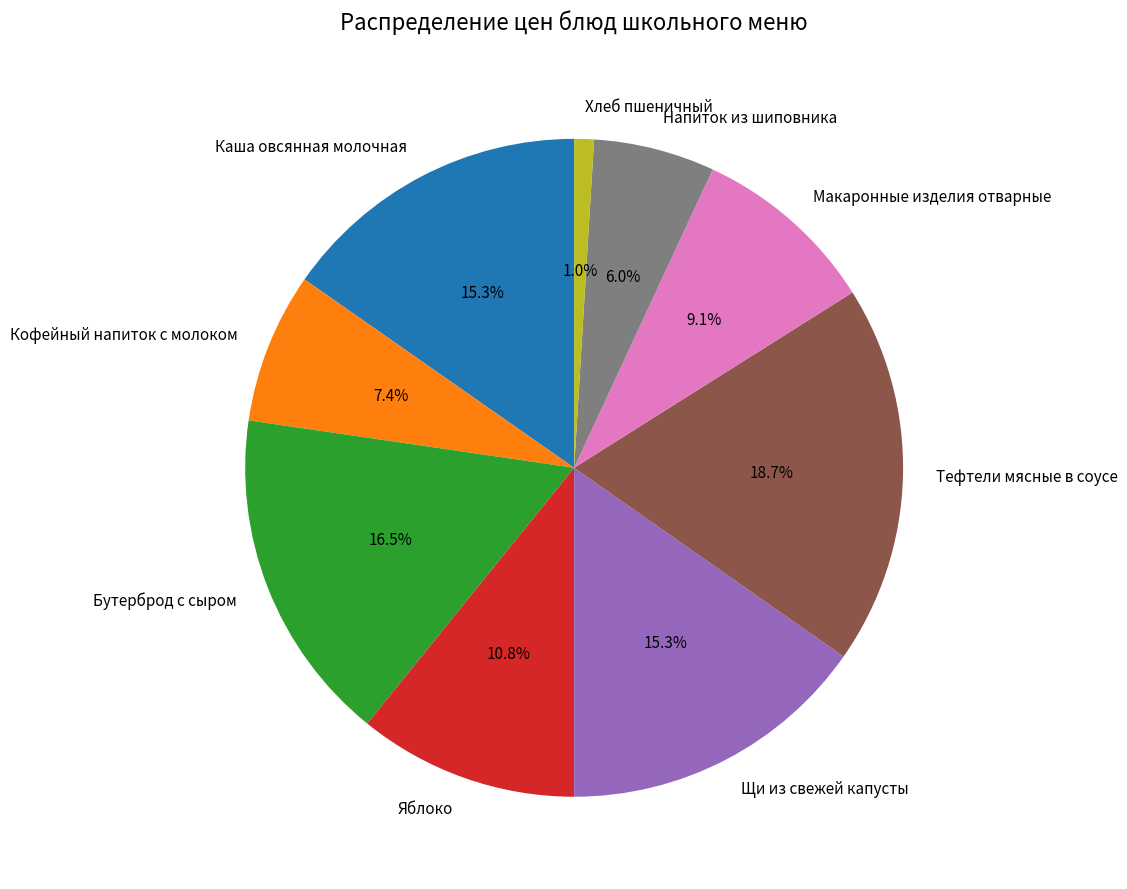

What is the largest slice in the pie chart?

Тефтели мясные в соусе